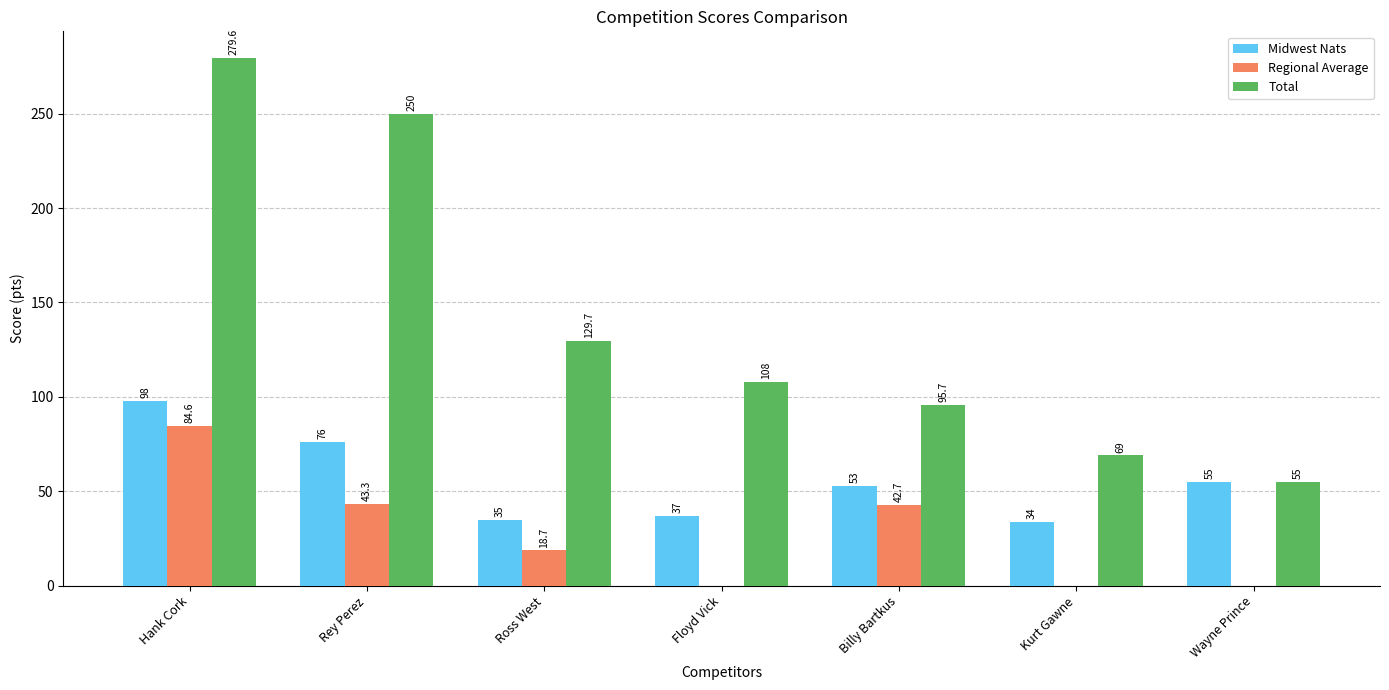

What is the sum of the Midwest Nats values at Rey Perez and Ross West?

111.0